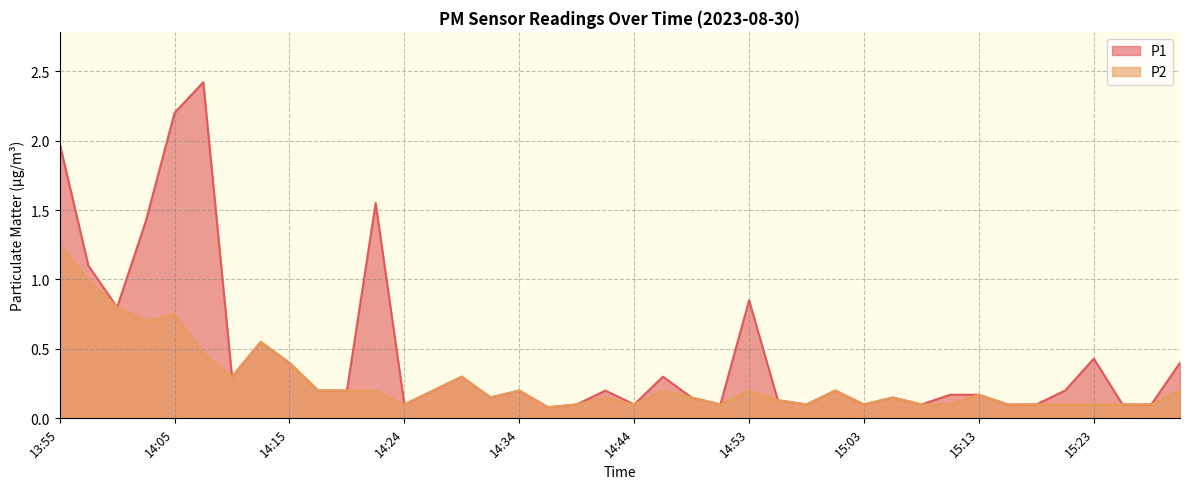

Reading left to right, list all the values displayed in this chart.

P1: 13:55=2.0	13:57=1.1	14:00=0.8	14:02=1.4	14:05=2.2	14:07=2.4	14:10=0.3	14:12=0.6	14:15=0.4	14:17=0.2	14:19=0.2	14:22=1.6	14:24=0.1	14:27=0.2	14:29=0.3	14:32=0.1	14:34=0.2	14:36=0.1	14:39=0.1	14:41=0.2	14:44=0.1	14:46=0.3	14:49=0.1	14:51=0.1	14:53=0.8	14:56=0.1	14:58=0.1	15:01=0.2	15:03=0.1	15:06=0.1	15:08=0.1	15:10=0.2	15:13=0.2	15:15=0.1	15:18=0.1	15:20=0.2	15:23=0.4	15:25=0.1	15:27=0.1	15:30=0.4
P2: 13:55=1.2	13:57=1.0	14:00=0.8	14:02=0.7	14:05=0.8	14:07=0.5	14:10=0.3	14:12=0.6	14:15=0.4	14:17=0.2	14:19=0.2	14:22=0.2	14:24=0.1	14:27=0.2	14:29=0.3	14:32=0.1	14:34=0.2	14:36=0.1	14:39=0.1	14:41=0.1	14:44=0.1	14:46=0.2	14:49=0.1	14:51=0.1	14:53=0.2	14:56=0.1	14:58=0.1	15:01=0.2	15:03=0.1	15:06=0.1	15:08=0.1	15:10=0.1	15:13=0.2	15:15=0.1	15:18=0.1	15:20=0.1	15:23=0.1	15:25=0.1	15:27=0.1	15:30=0.2